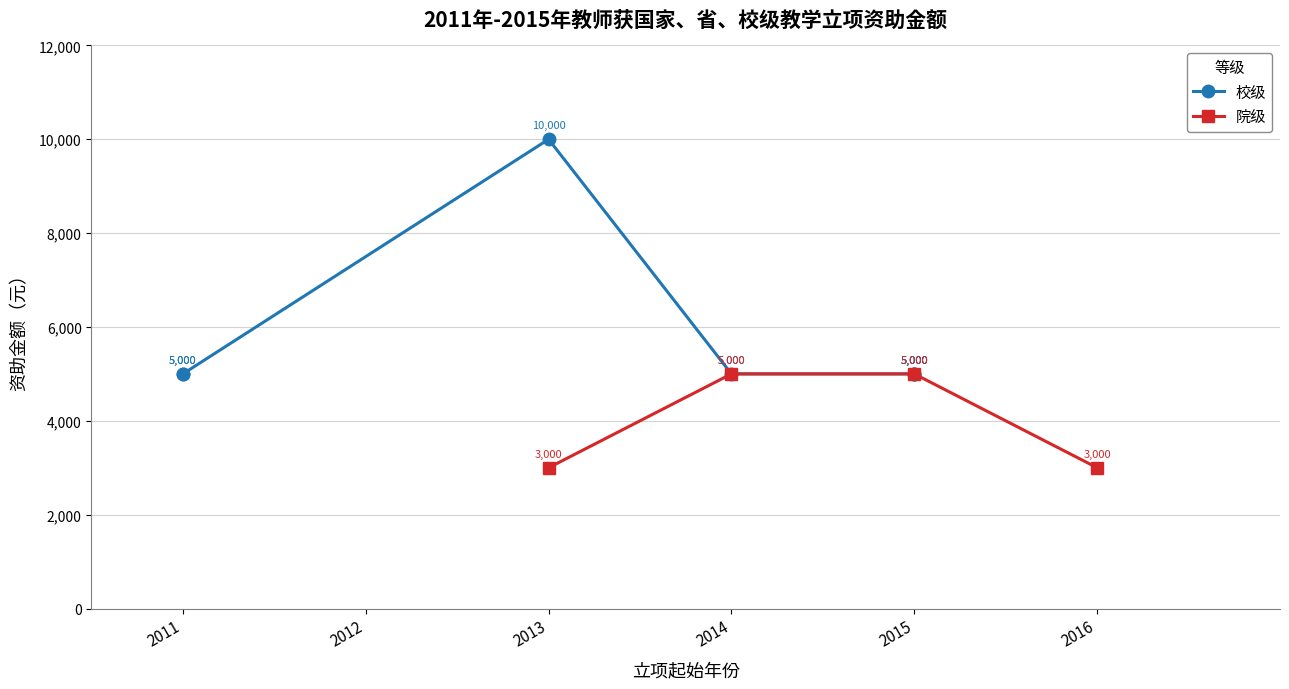

True or false: 院级 has a value of 4373 at 2013.

False